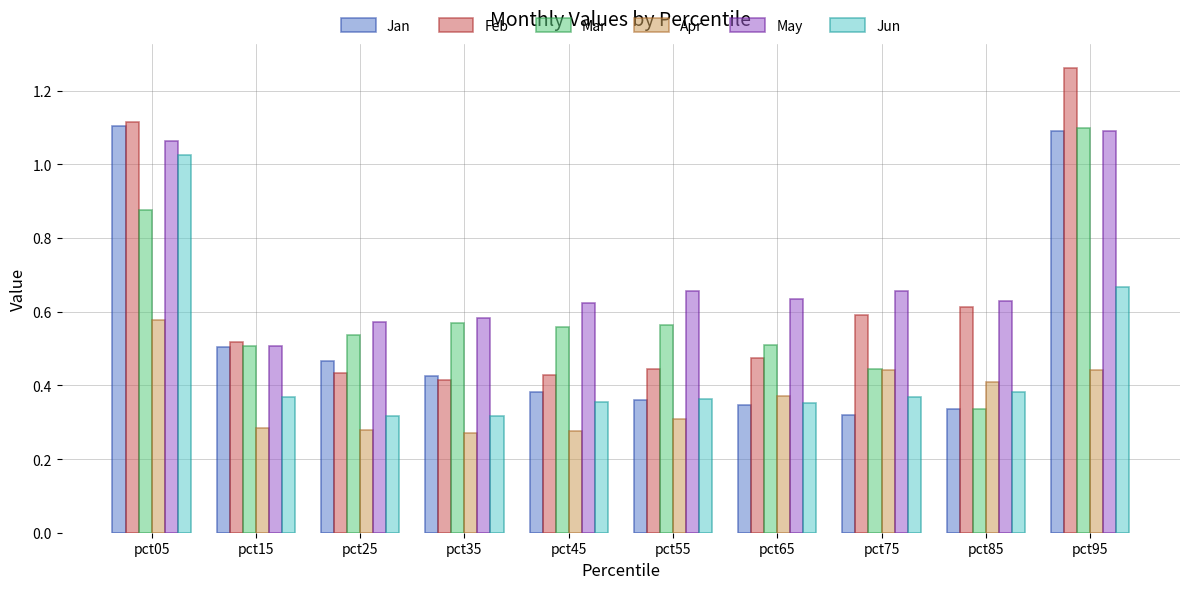

True or false: Jan has a value of 0.3 at pct25.

False